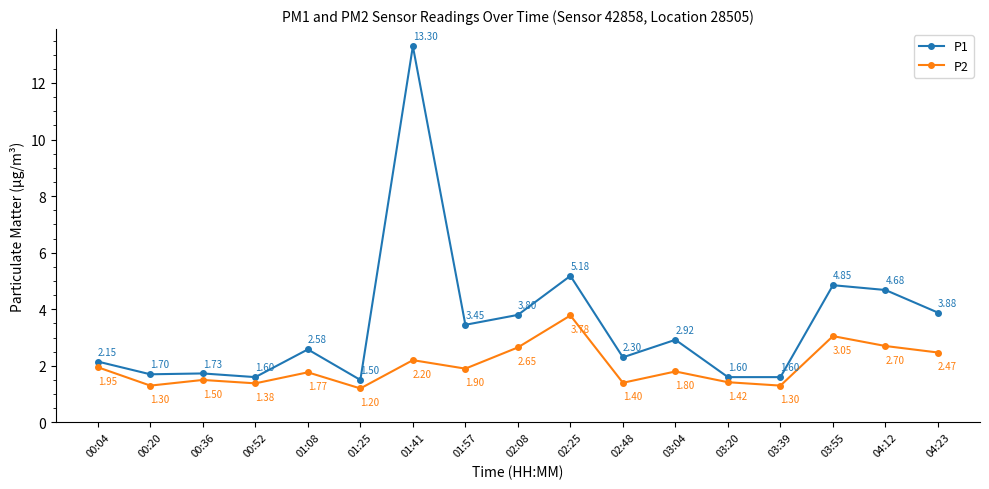

What is the value of the P1 point at the 13th from the left?

1.6